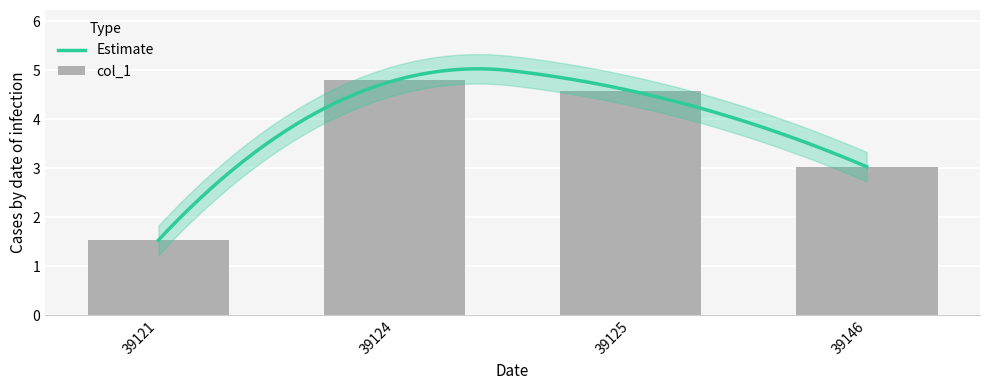

Rank the categories by value from lowest to highest.

39121, 39146, 39125, 39124